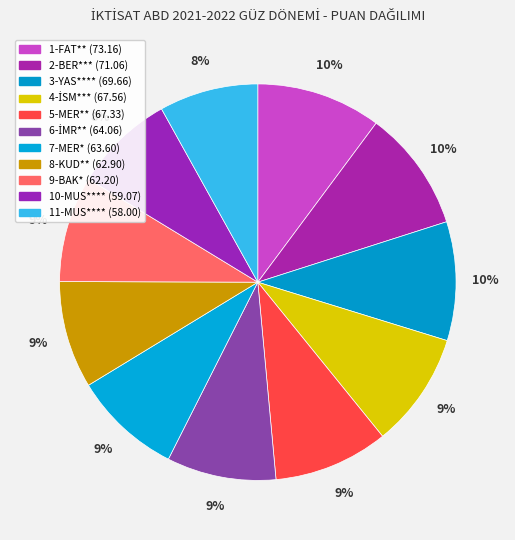

Which has a higher value, 6-İMR** or 4-İSM***?

4-İSM***